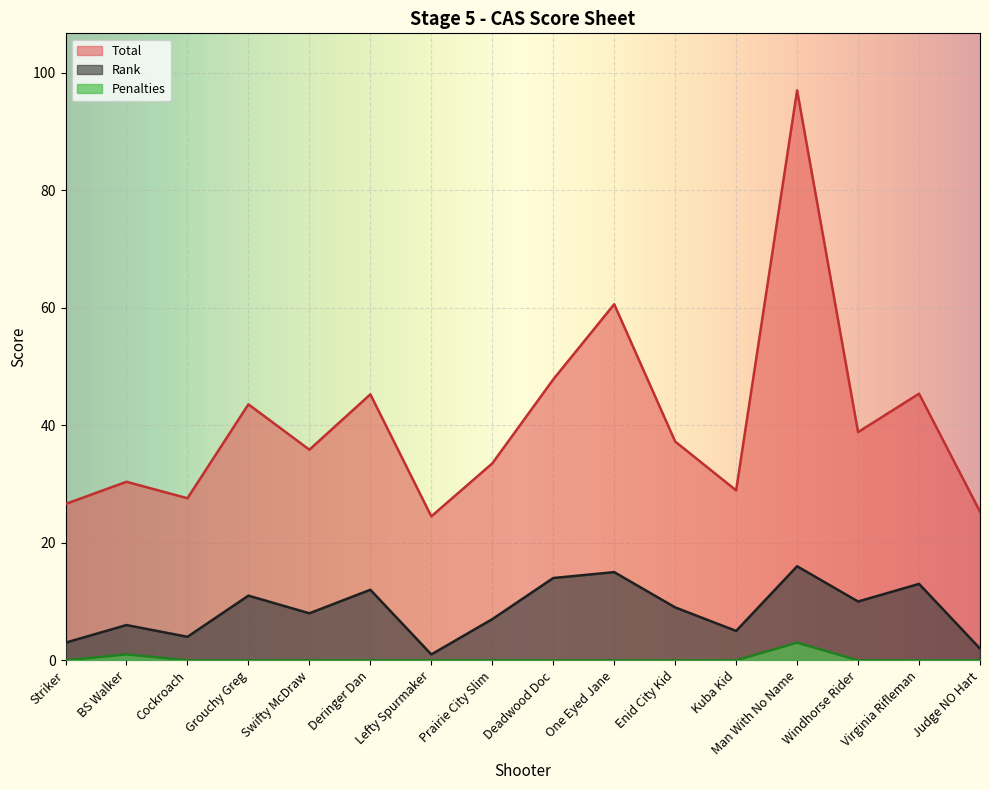

What is the minimum value for Total?

24.5